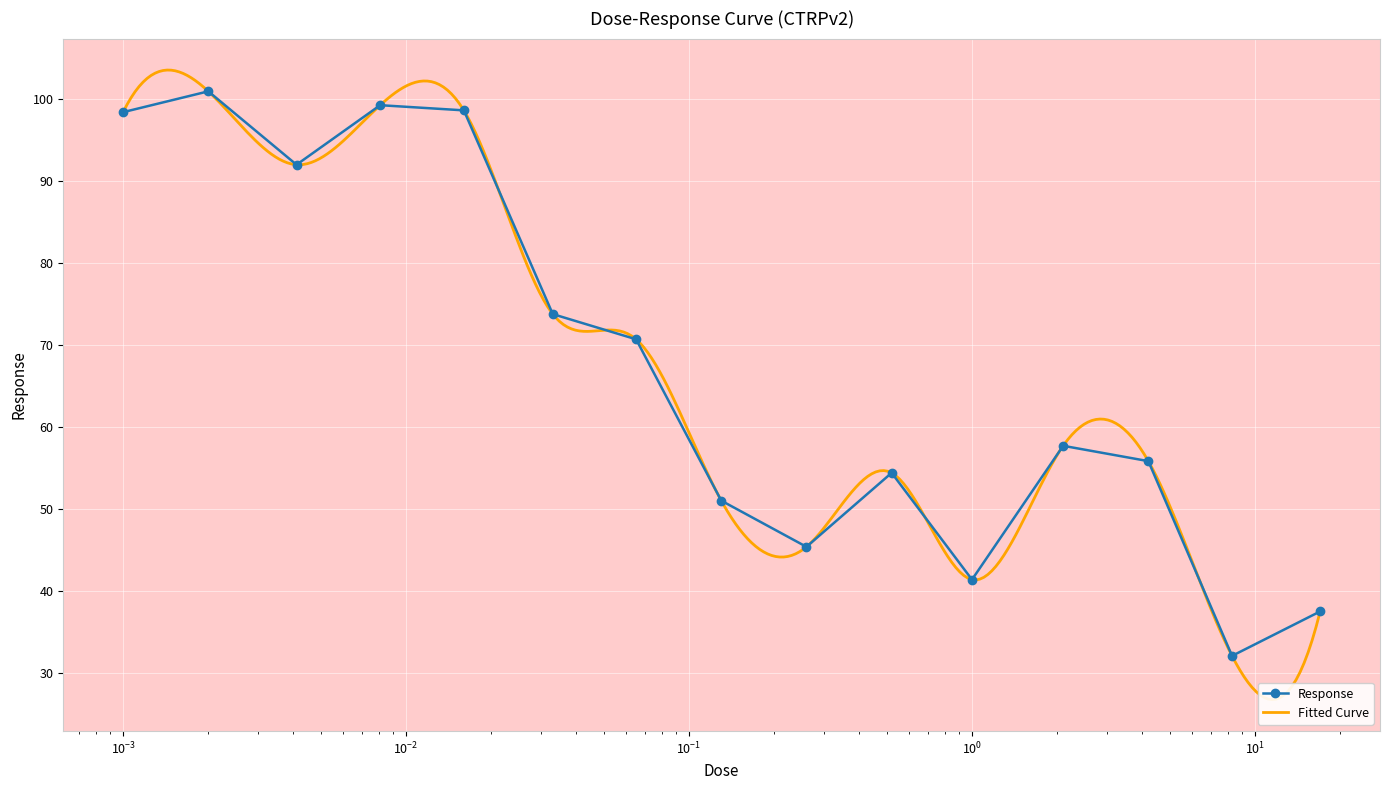

How many interior local peaks does the Response series have?

4